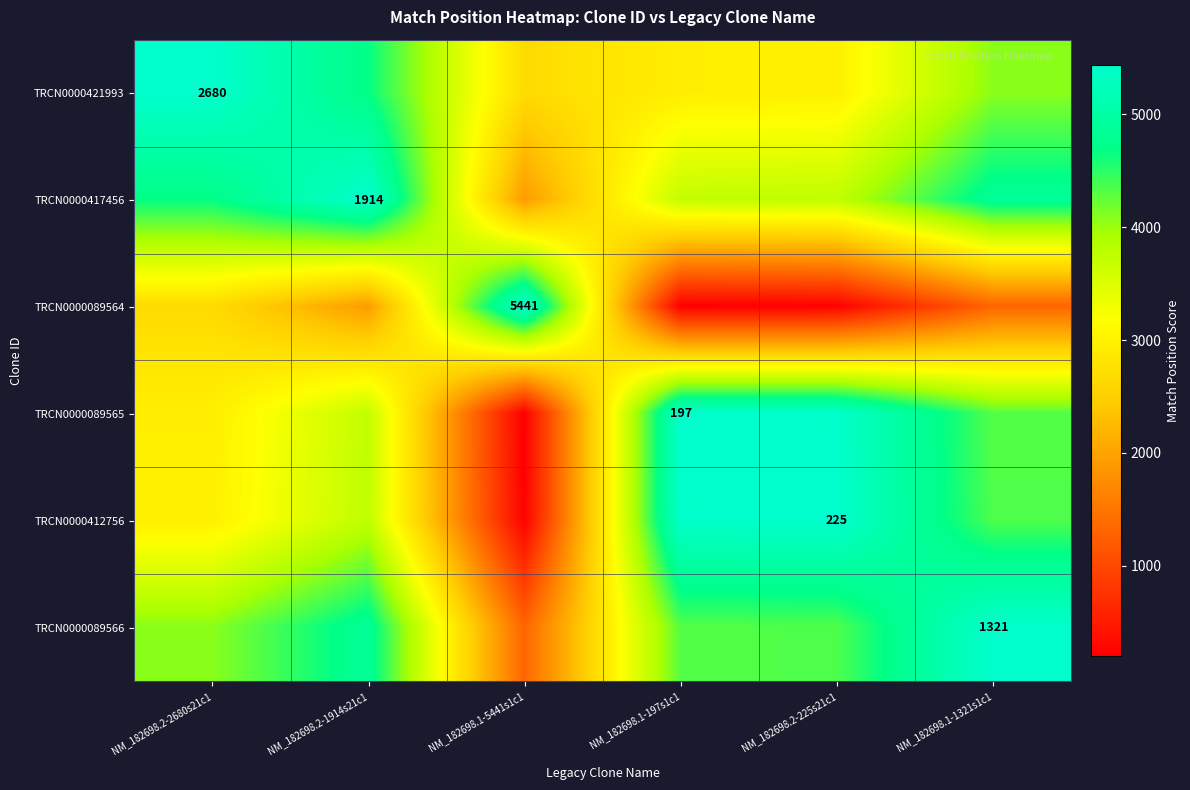

What is the difference between the TRCN0000089566 values at NM_182698.2-2680s21c1 and NM_182698.1-1321s1c1?

1359